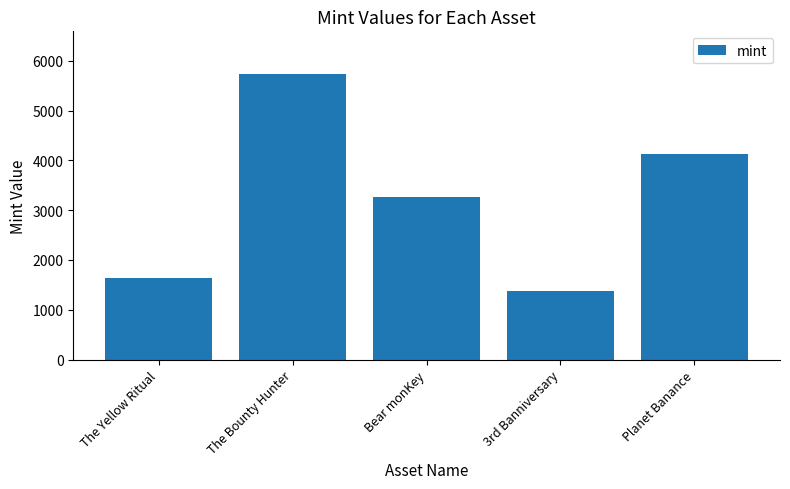

Read the value at Planet Banance, to the nearest 10.

4130